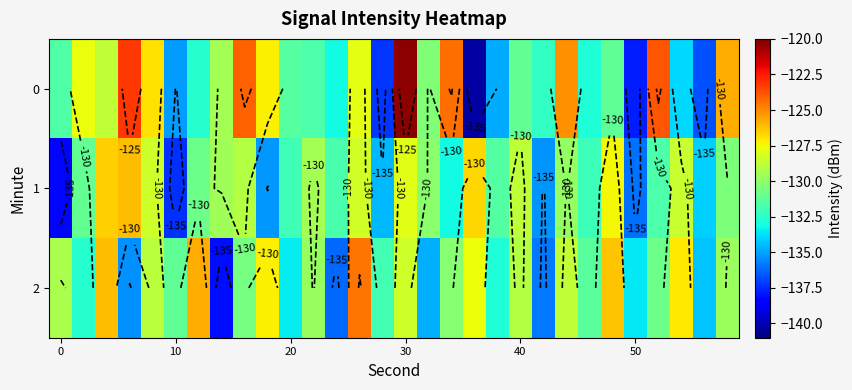

What is the average value of the 0 series?

-130.3